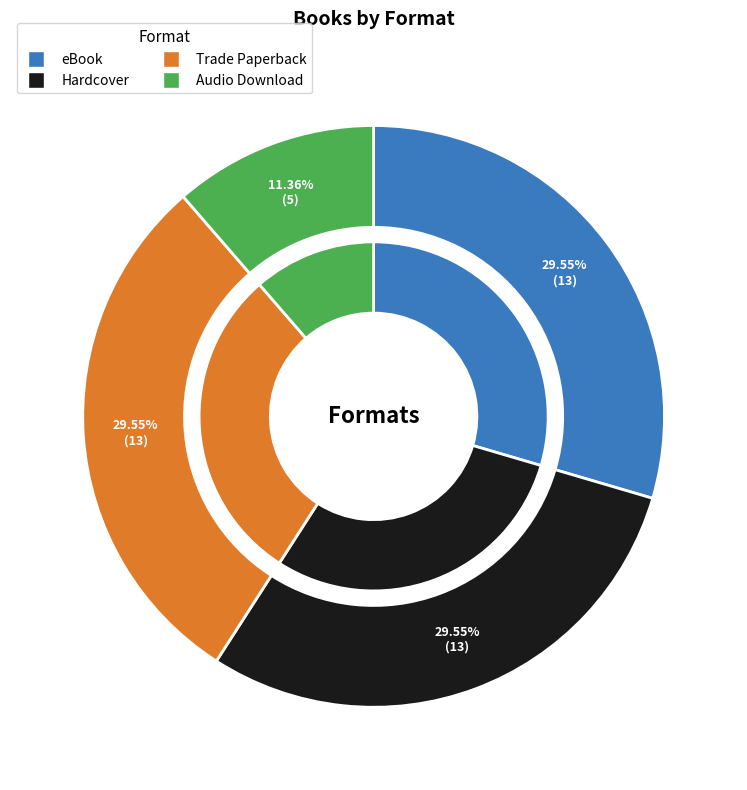

To the nearest percent, what is the average slice percentage?

25%